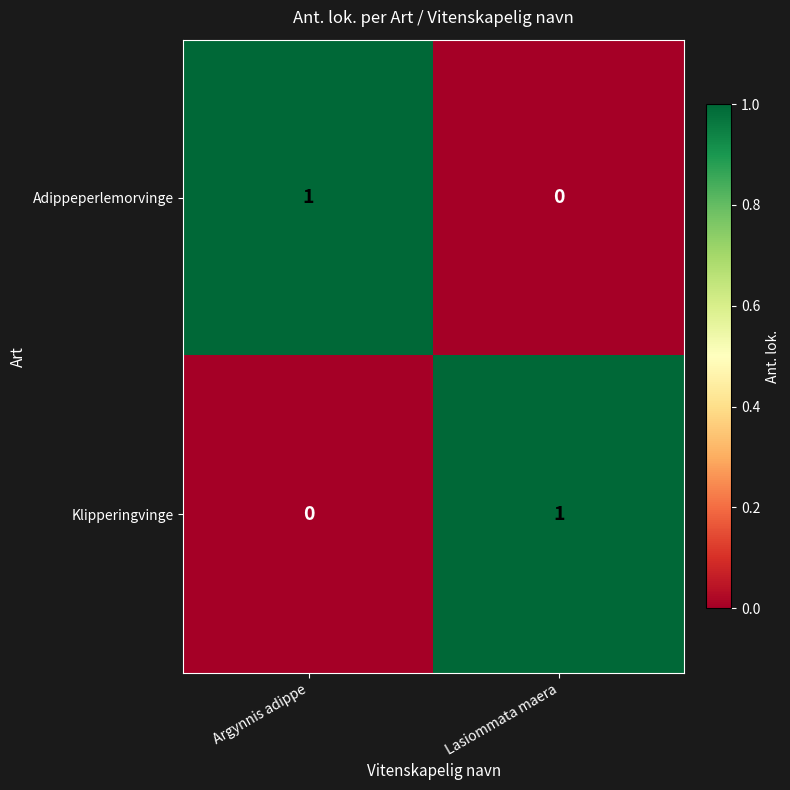

Count the number of data series in this chart.

2